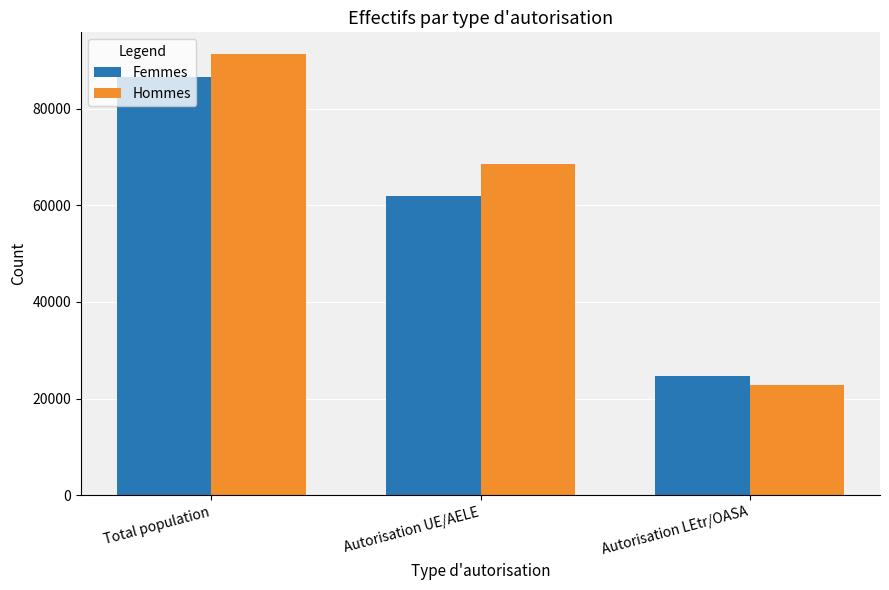

At how many categories does at least one series exceed 27410?

2